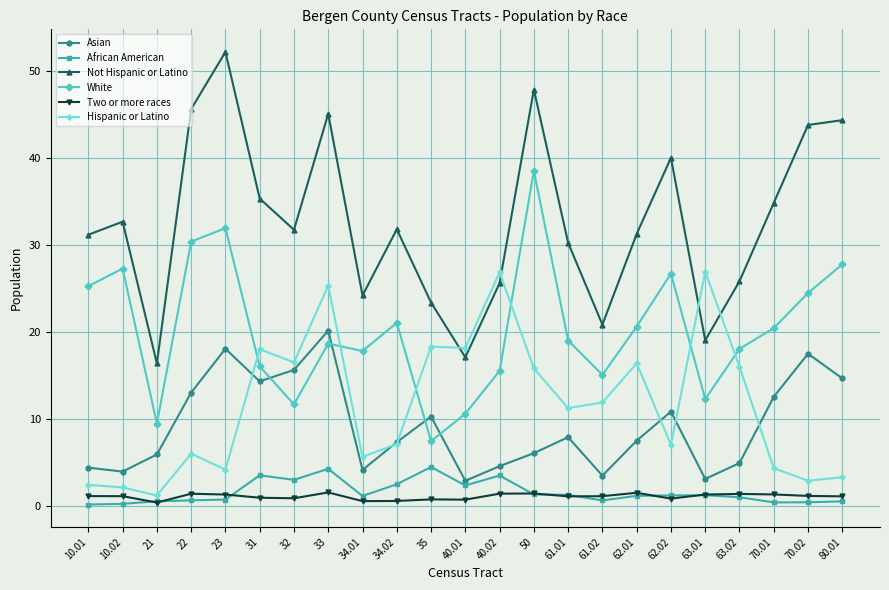

What are all the series names shown in the legend?

Asian, African American, Not Hispanic or Latino, White, Two or more races, Hispanic or Latino